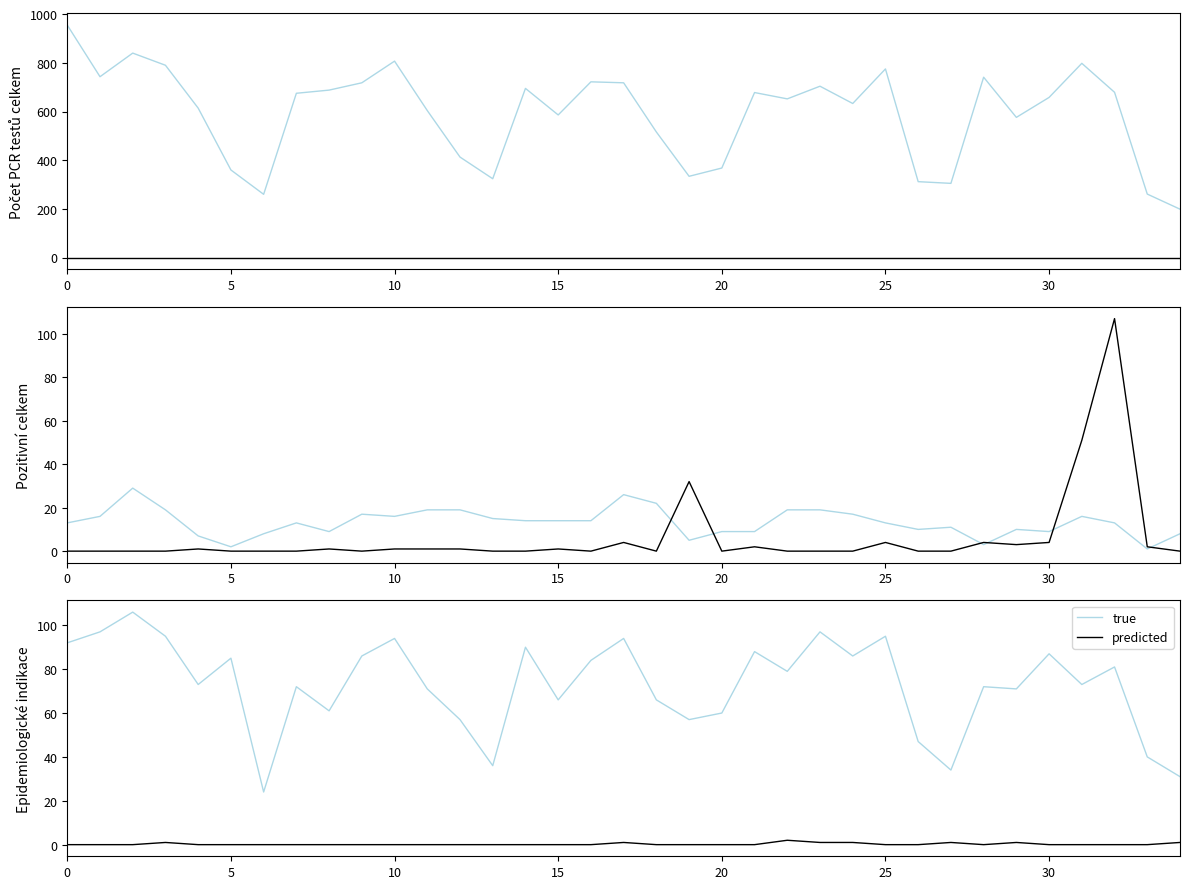

What is the minimum value for true?

24